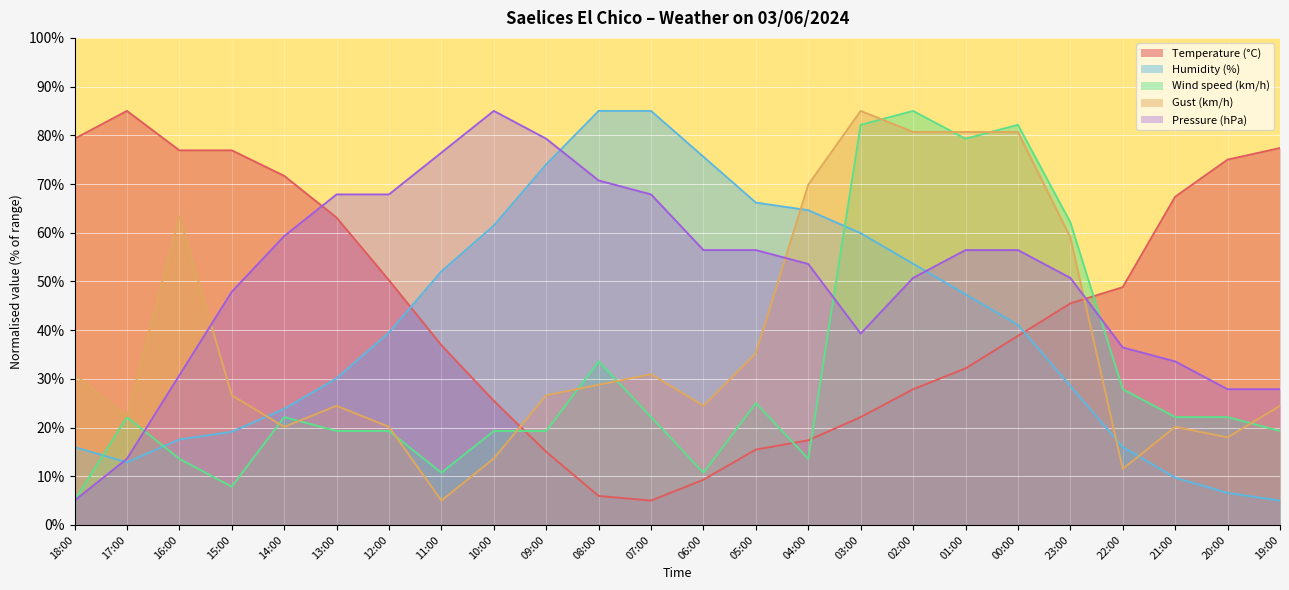

What is the difference between the second highest and minimum values in the Humidity (%) series?

80.0